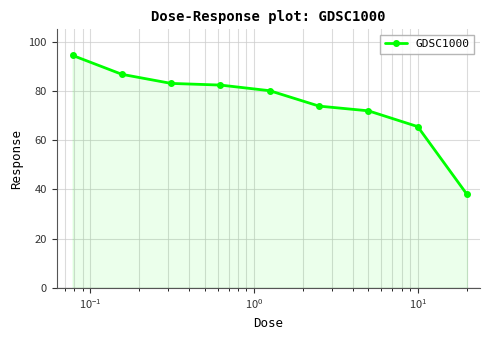

True or false: the data has more than 2 interior local peaks.

False